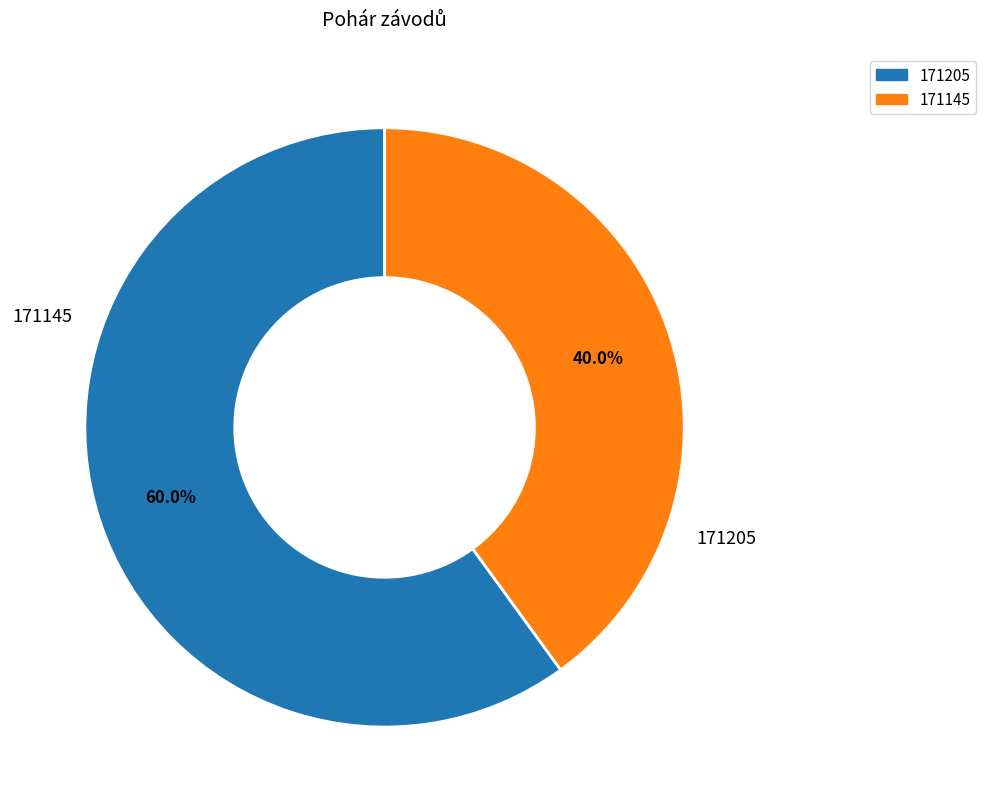

What percentage is the 171145 slice, to the nearest percent?

40%